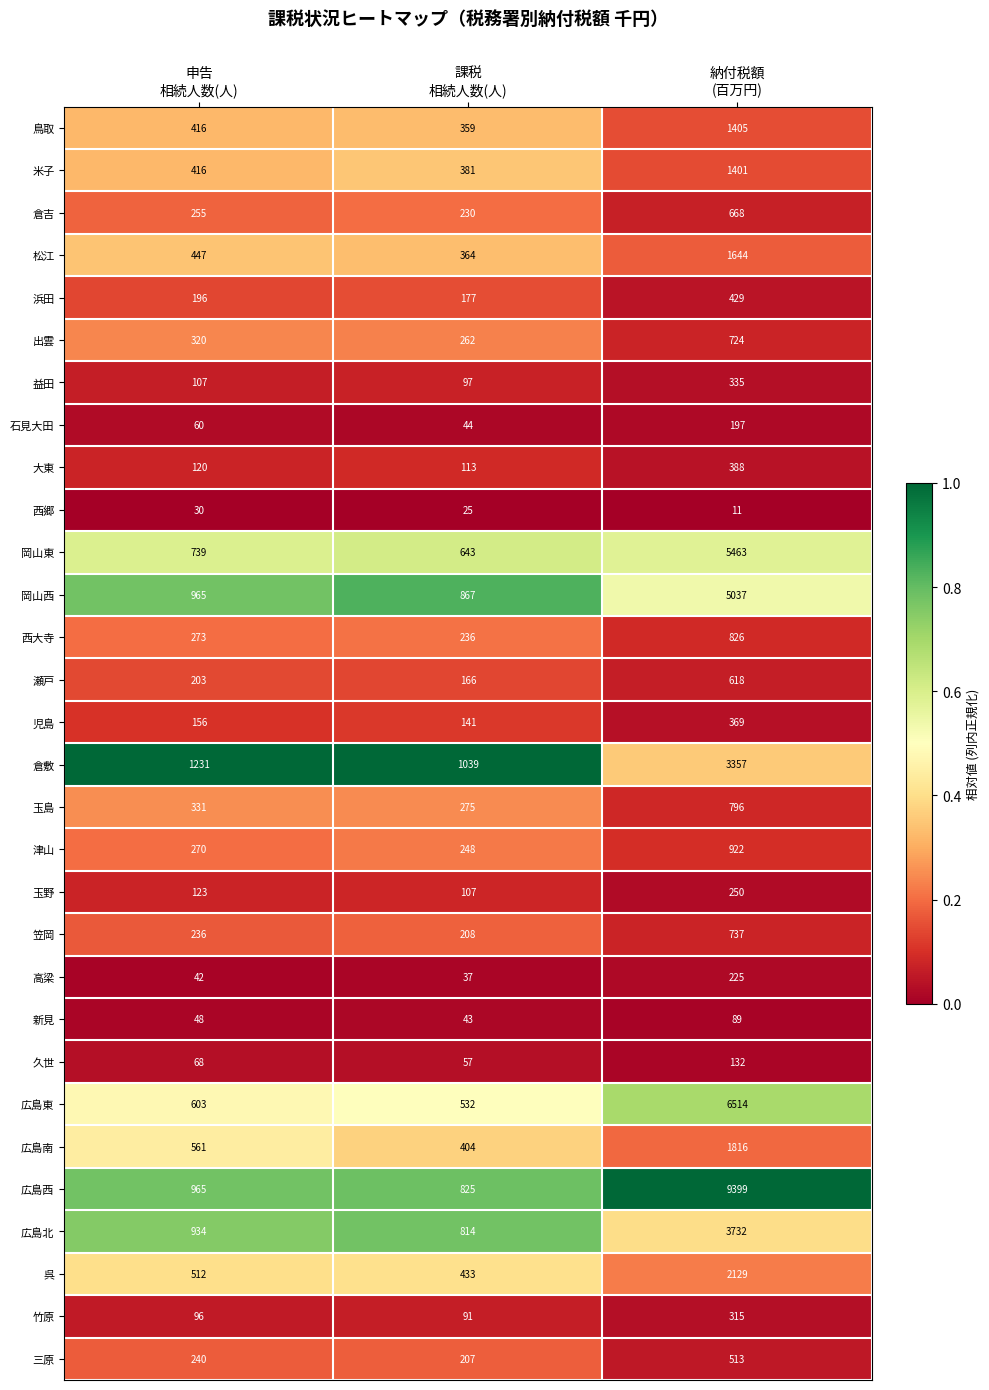

Which series has the largest total across all categories?

広島西